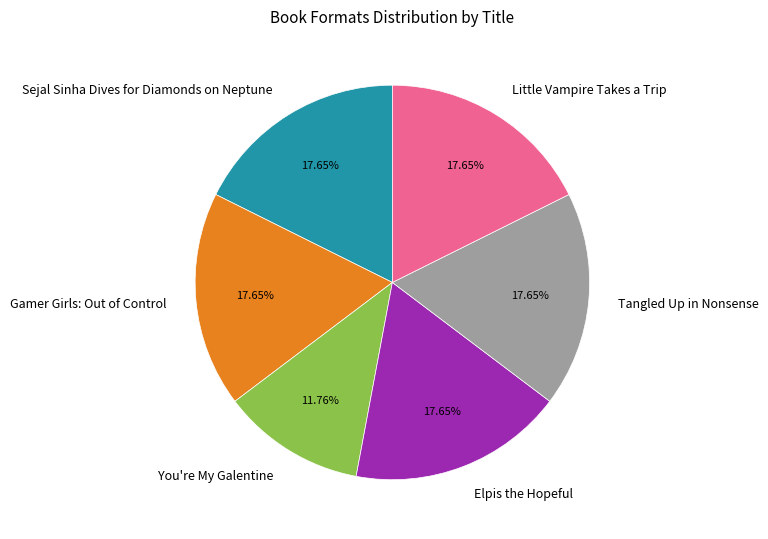

Which slice is the smallest?

You're My Galentine